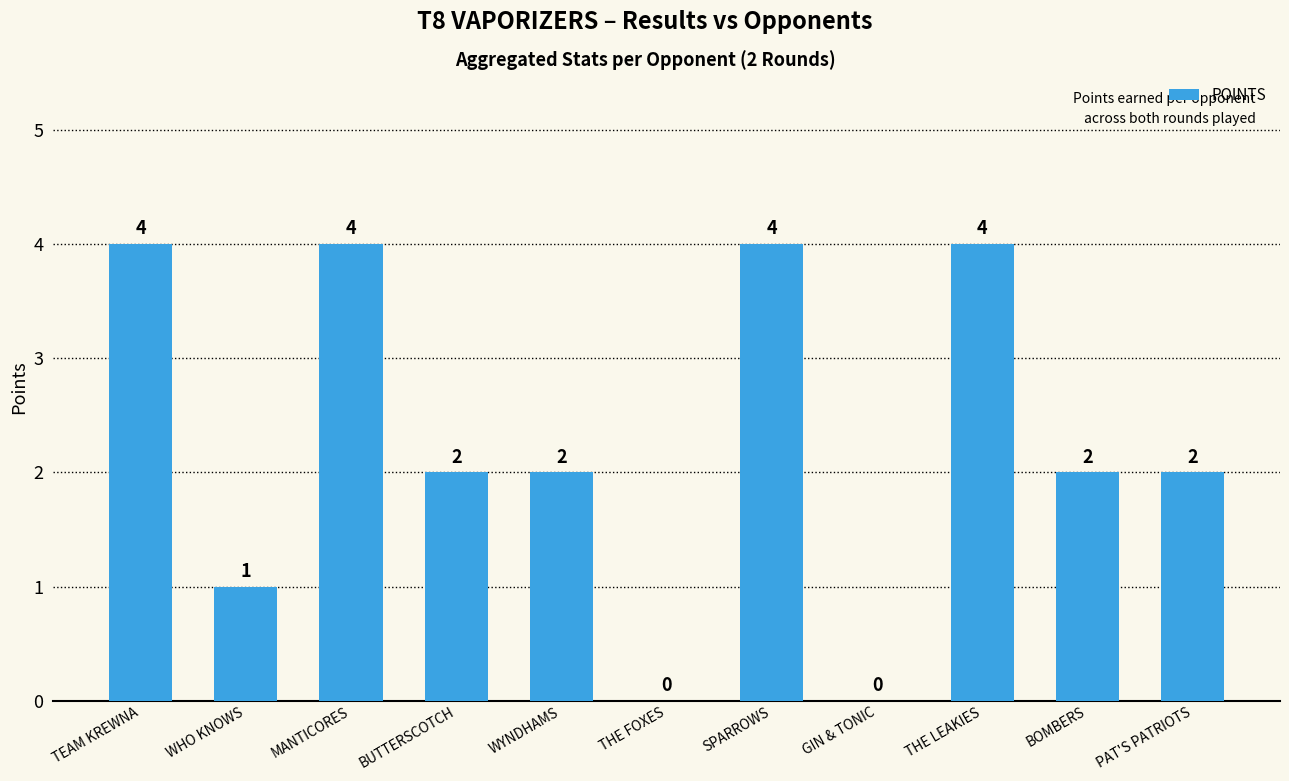

What is the maximum value shown in the chart?

4